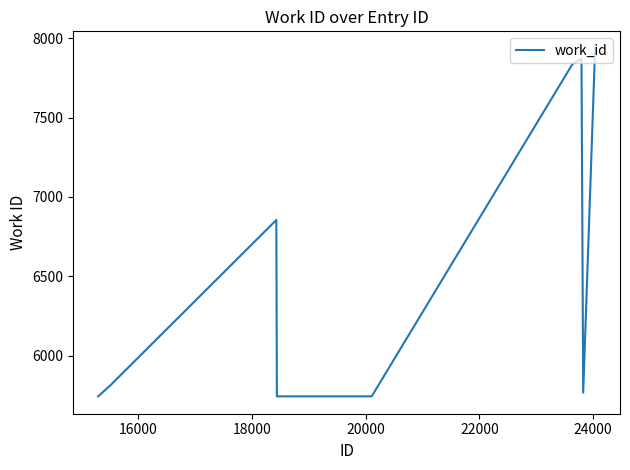

What is the maximum value shown in the chart?

7934